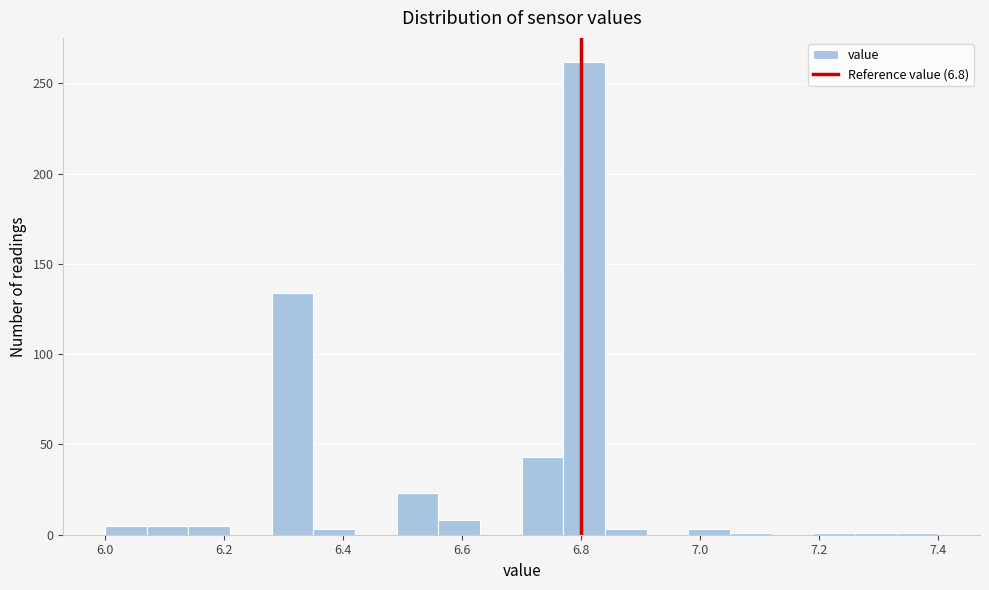

Read against the x-axis, roughly where is the centre of the tallest bar?

6.80